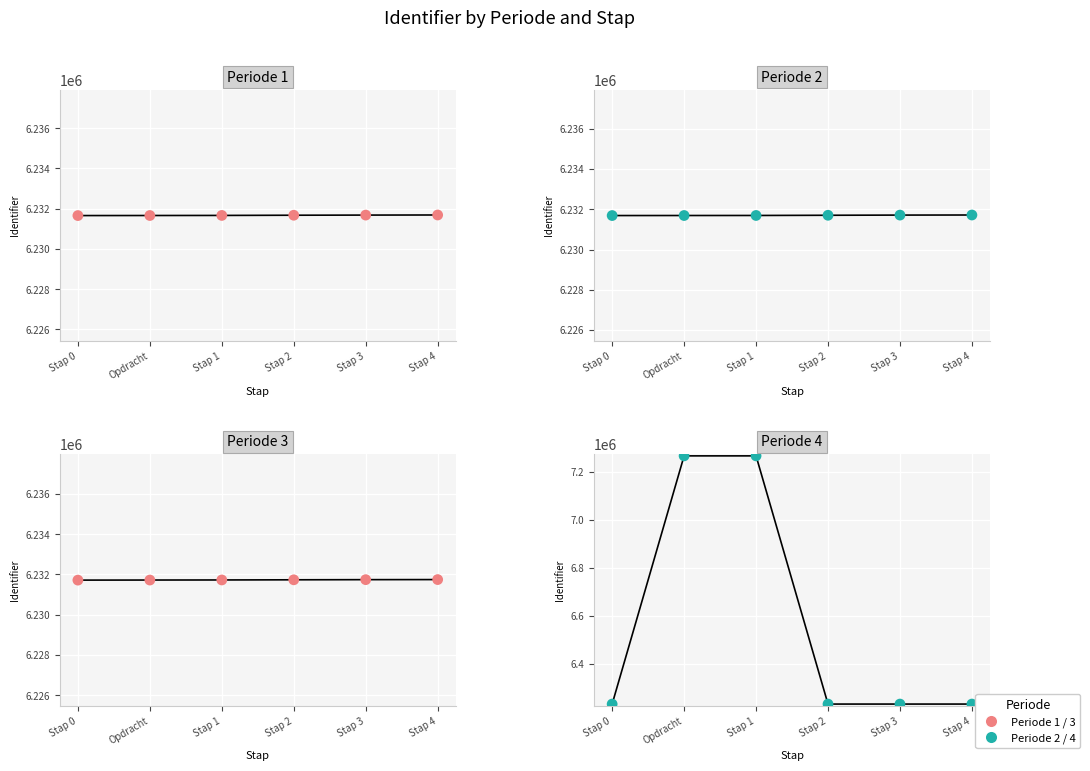

Which series has the largest total across all categories?

Periode 4